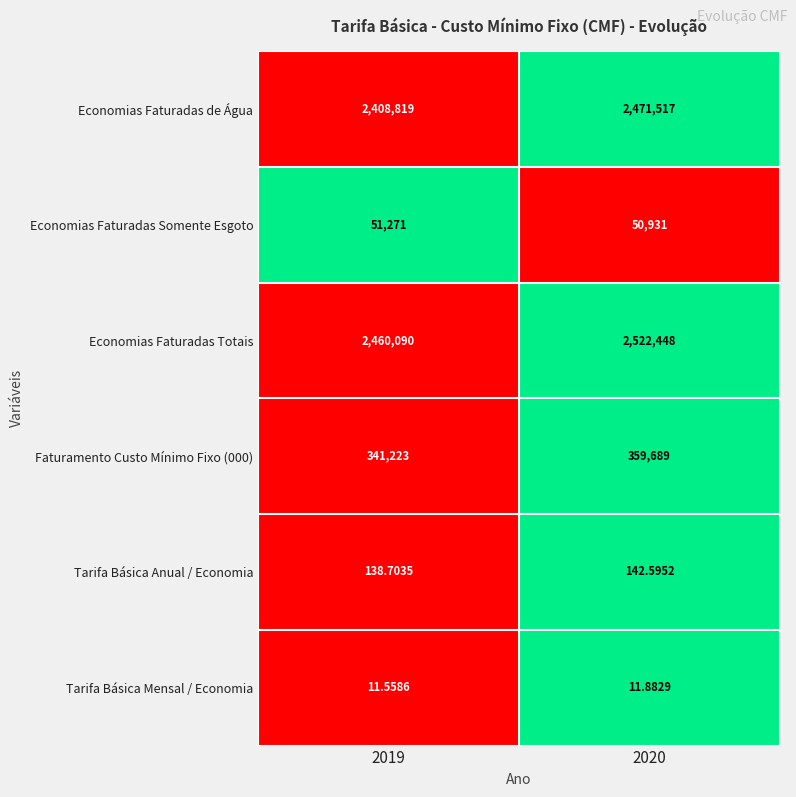

Which series has the largest range (max minus min)?

Economias Faturadas de Água